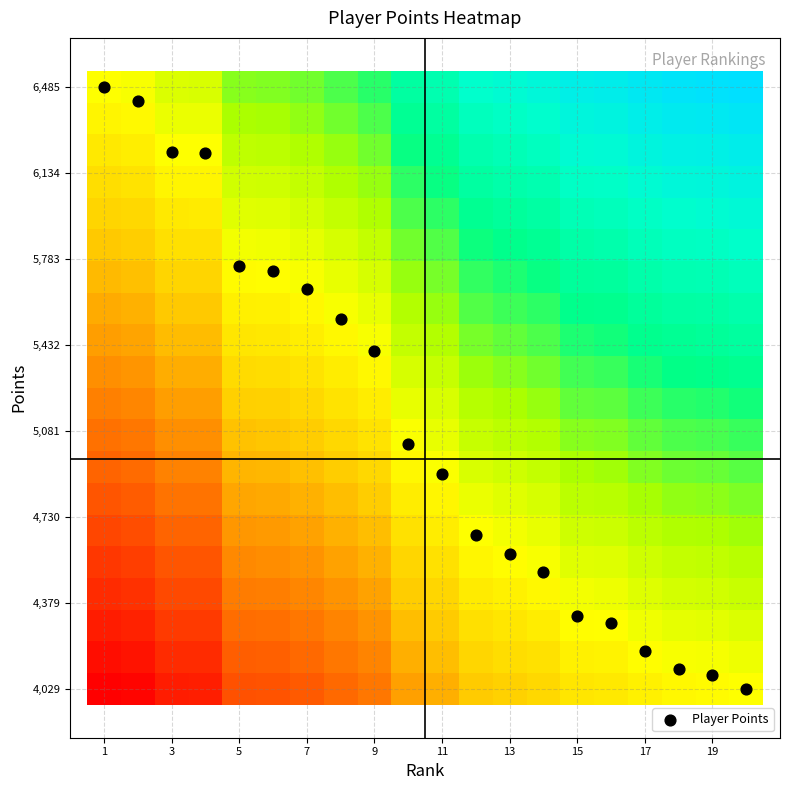

Which series has the widest spread of values?

Player Points